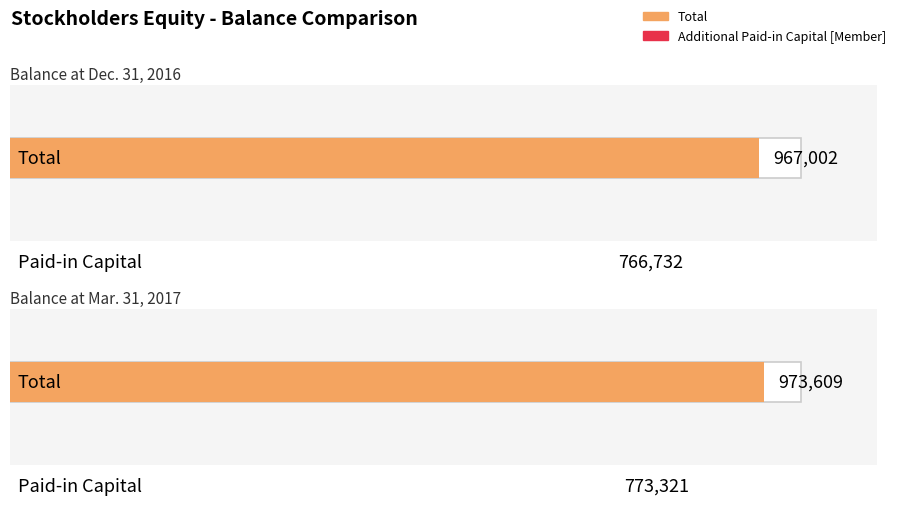

List the series in order of their overall mean, highest first.

Total, Additional Paid-in Capital [Member]